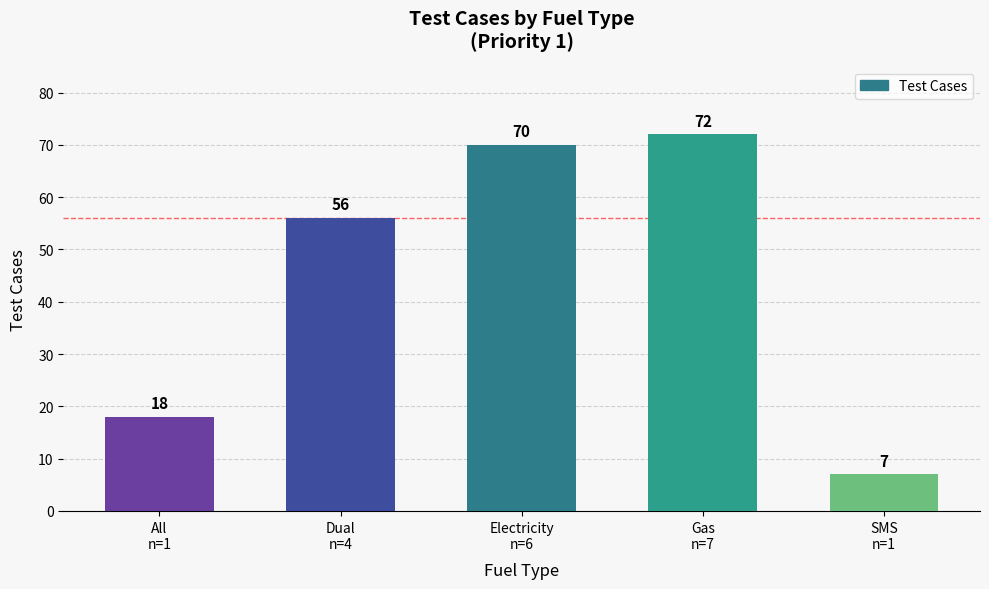

What is the sum of all values?

223